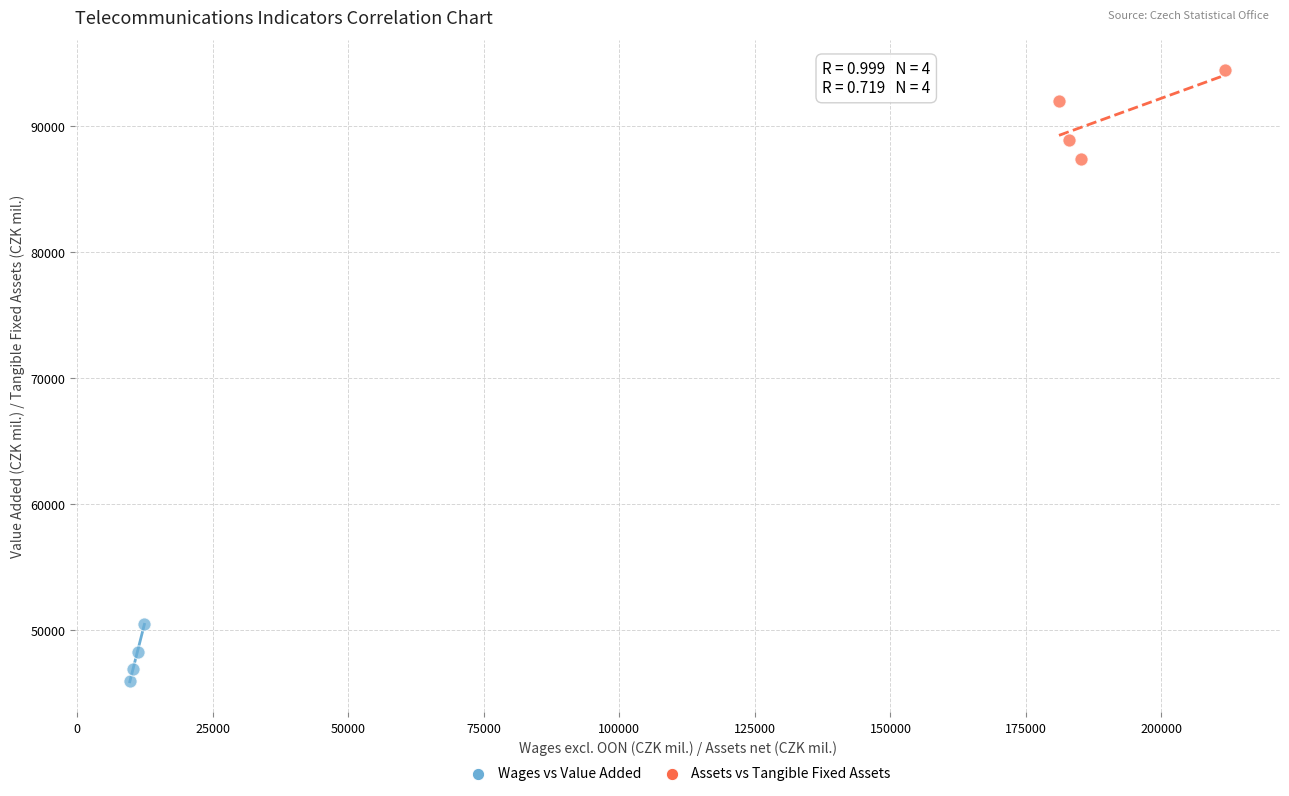

Which series reaches the minimum Y coordinate?

Wages vs Value Added